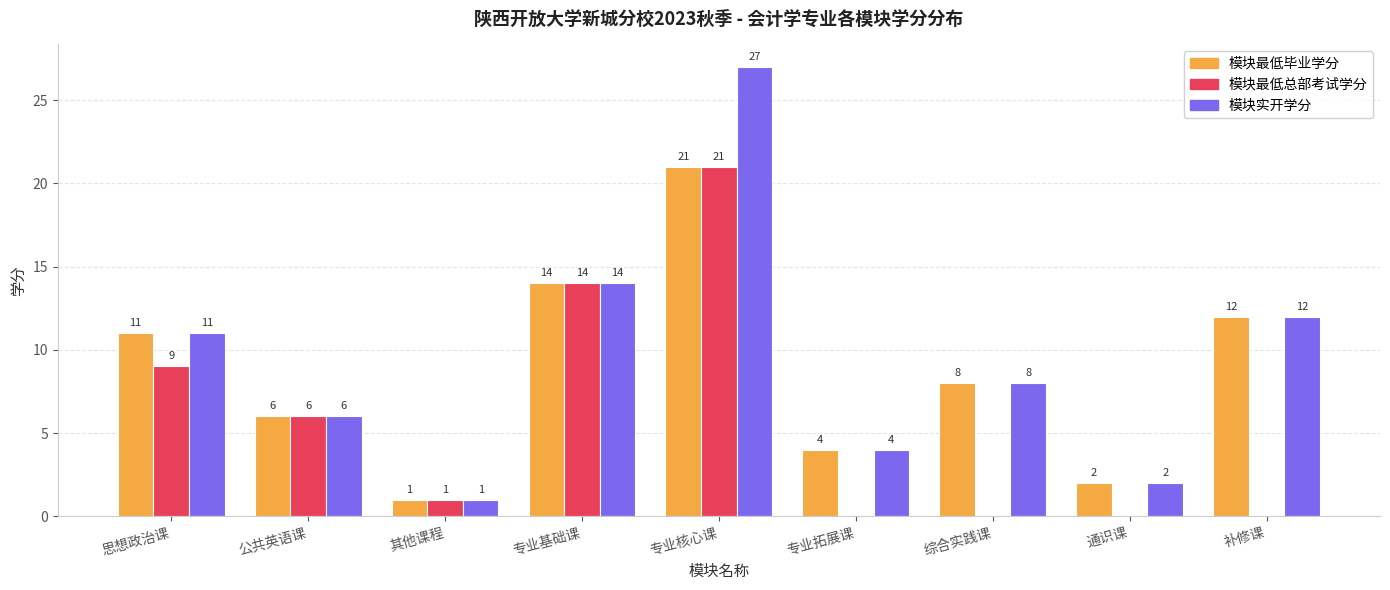

What is the total value across all series at 思想政治课?

31